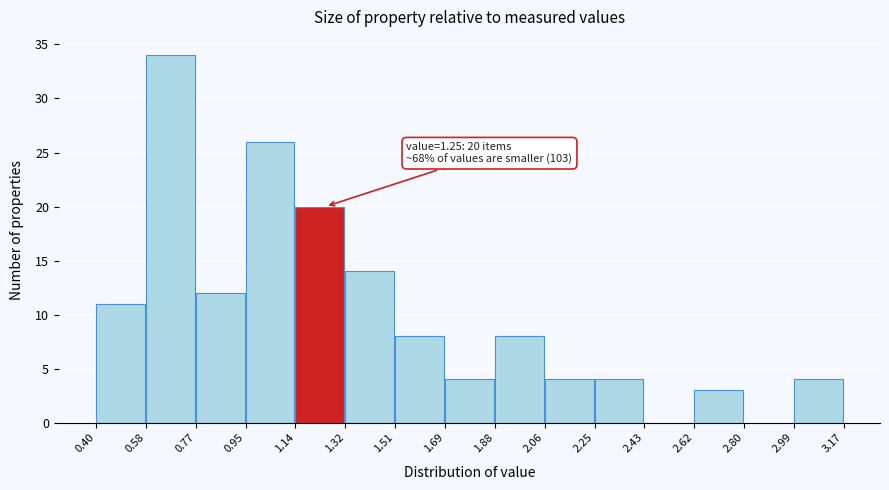

Over which range of the x-axis is the bar tallest?

0.58 to 0.77